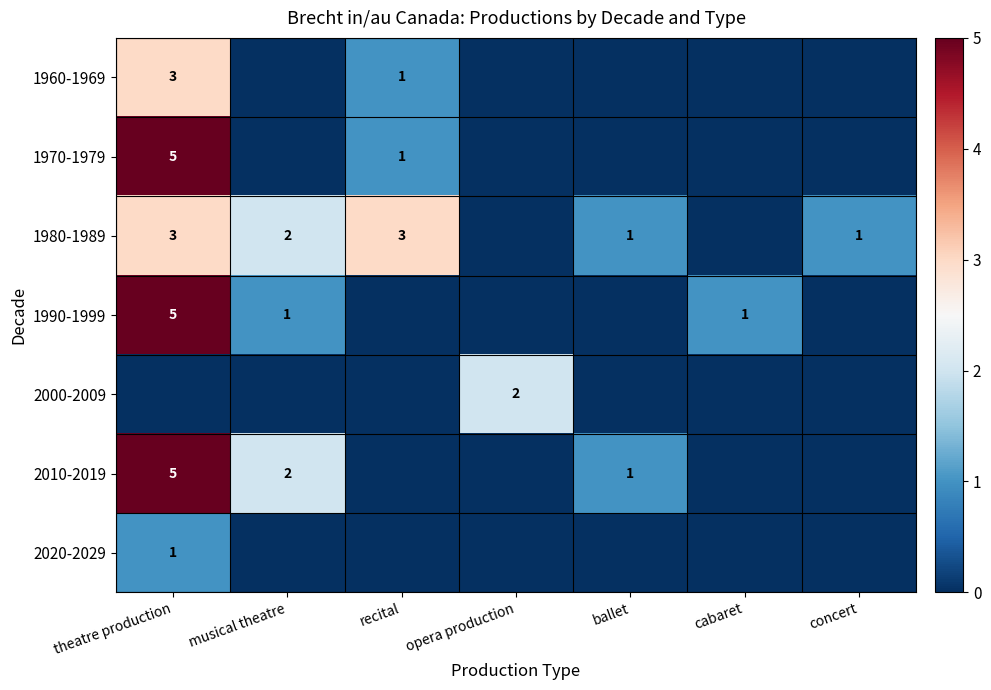

How many 2000-2009 values are between 0 and 1?

6